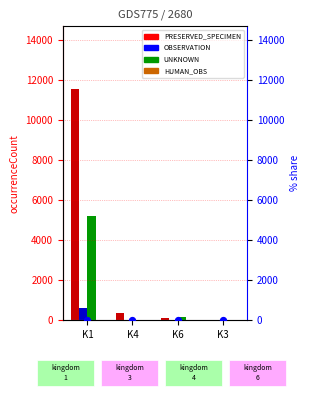

Which series reaches the minimum Y coordinate?

OBSERVATION